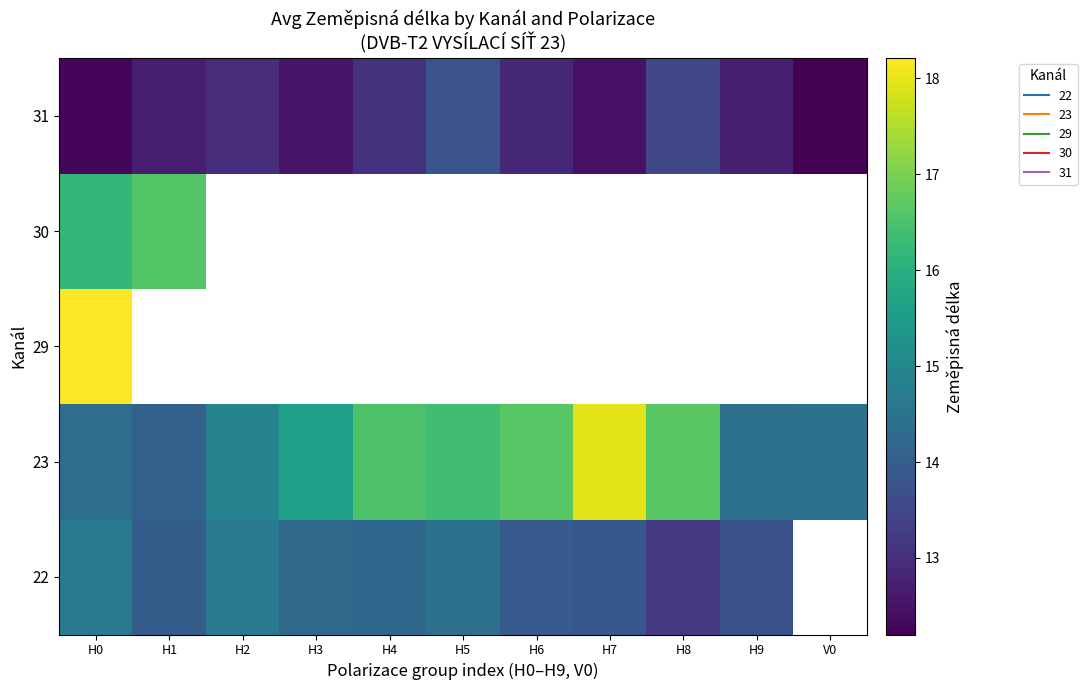

How many categories are shown in the chart?

11